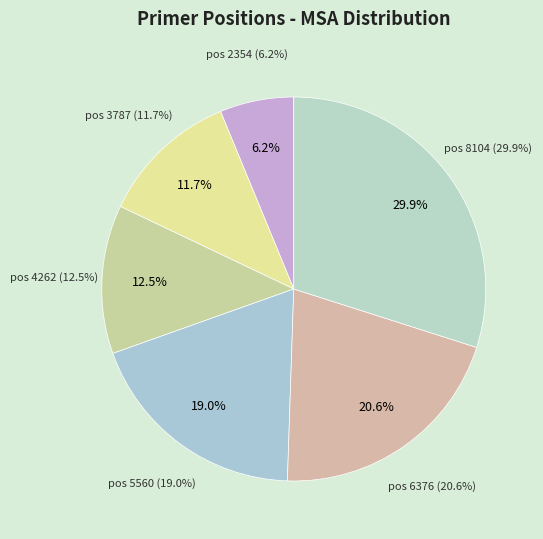

To the nearest percent, what is the average slice percentage?

17%